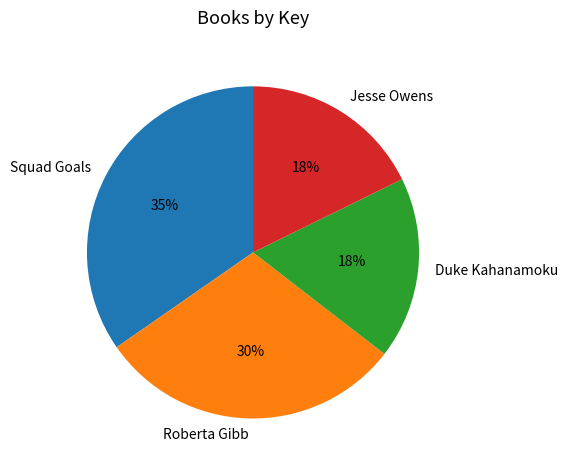

What is the largest slice in the pie chart?

Squad Goals